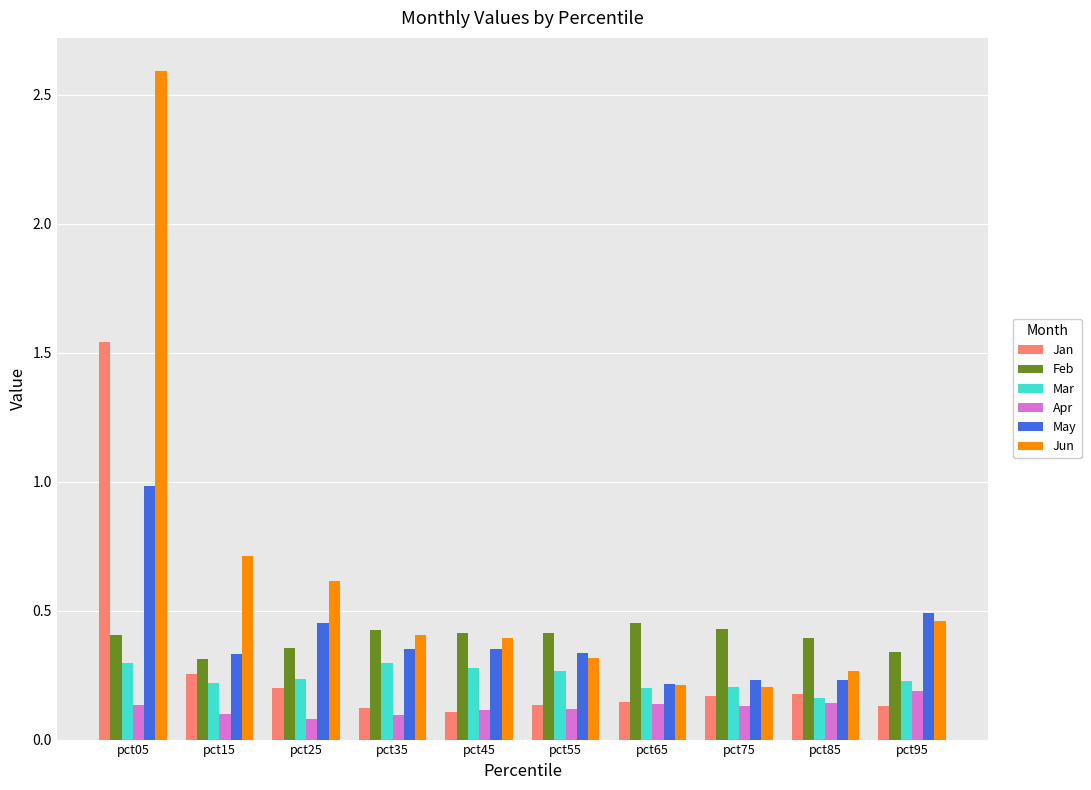

Which series has the largest range (max minus min)?

Jun